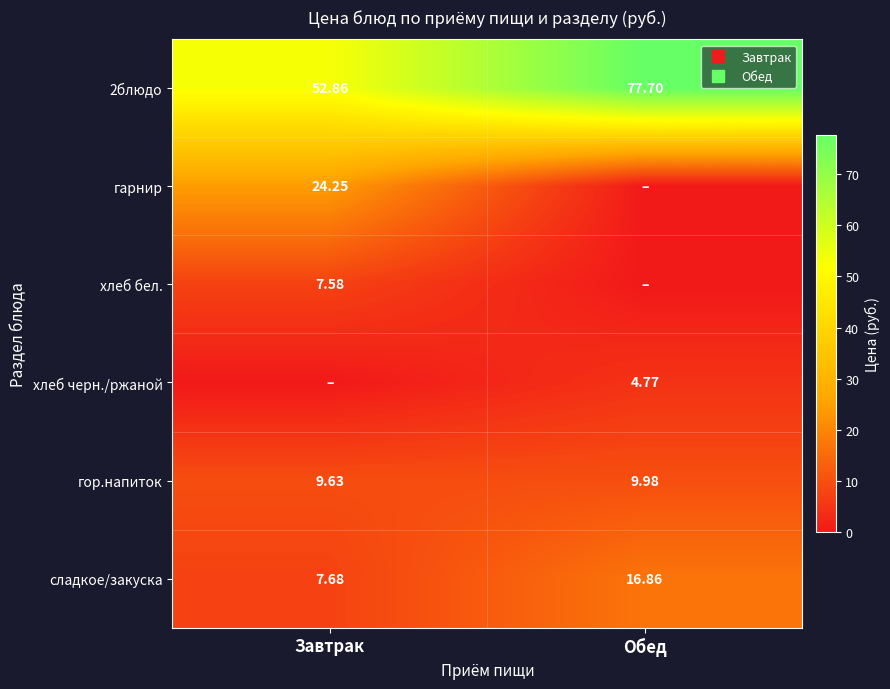

What value does the сладкое/закуска series have at Завтрак?

7.7